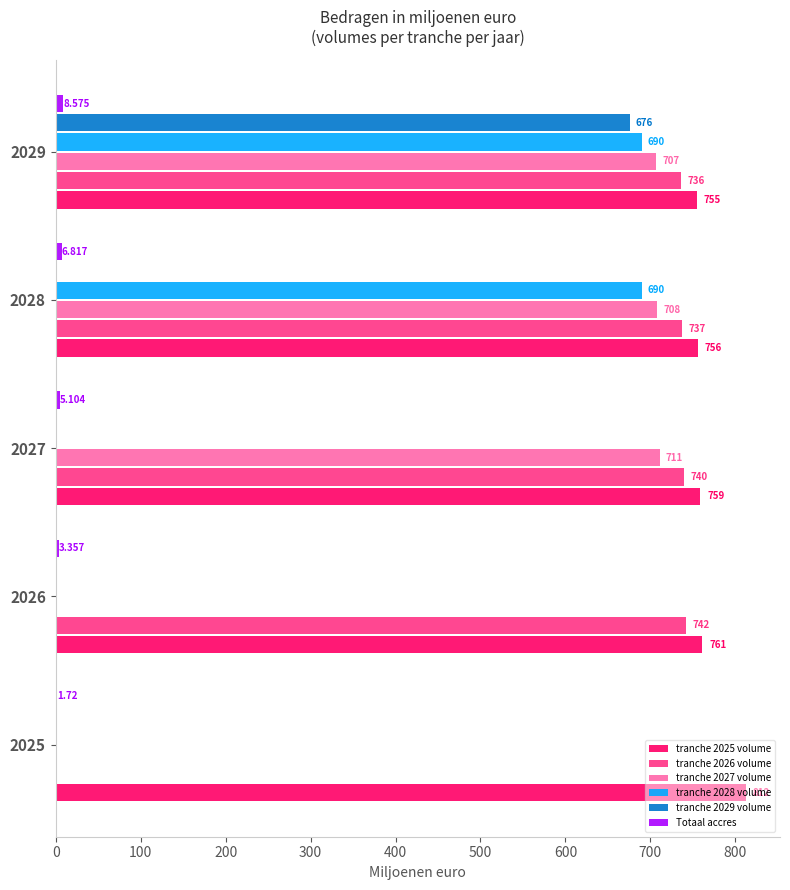

Is the value of Totaal accres at 2029 greater than the value of tranche 2029 volume at 2028?

Yes